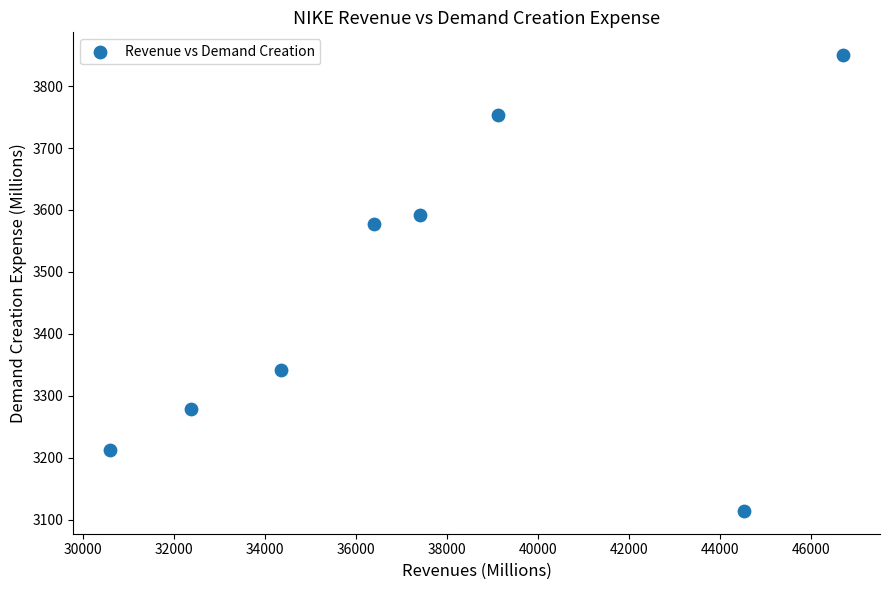

What is the range of Y values (max minus min)?

736